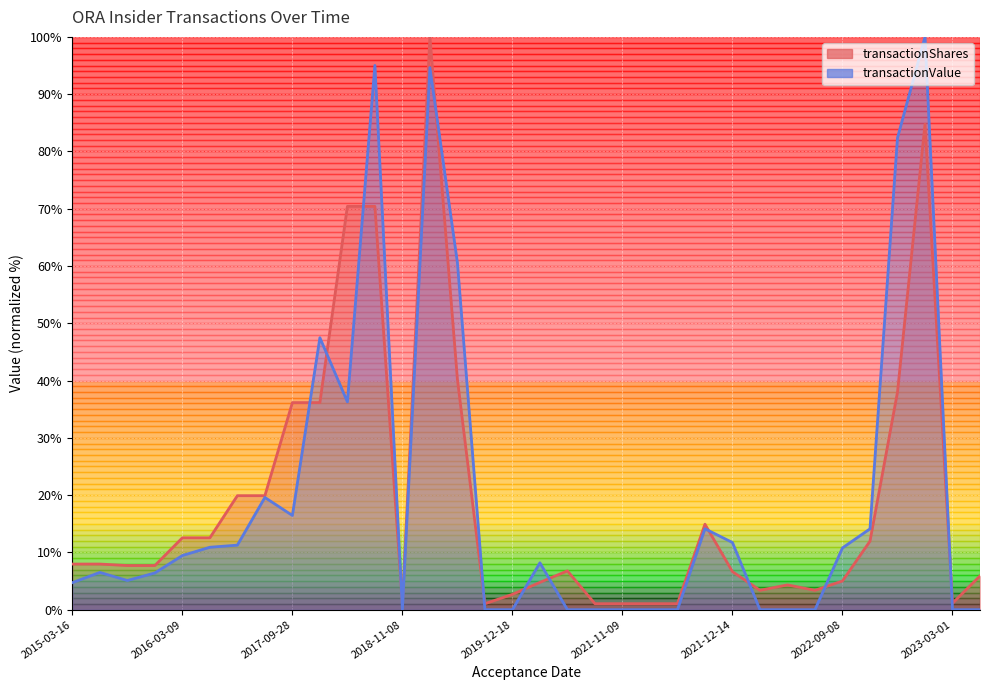

How many intersections are there between transactionValue and transactionShares?

12